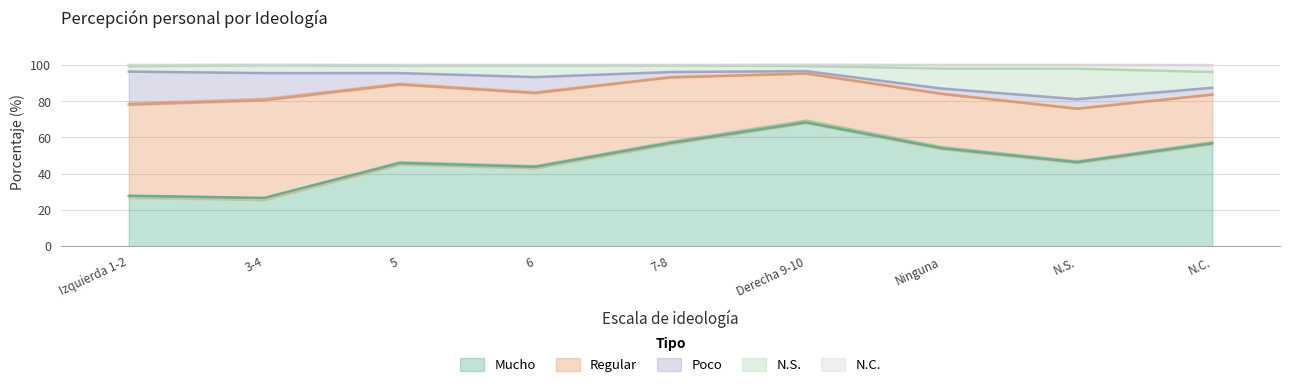

Which series has the largest range (max minus min)?

Mucho